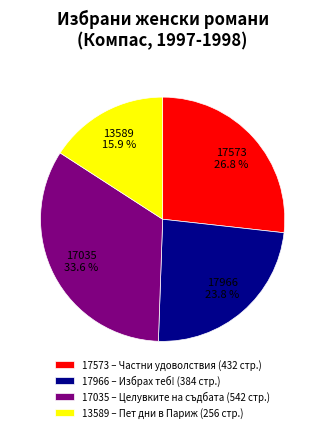

What is the smallest slice in the pie chart?

13589